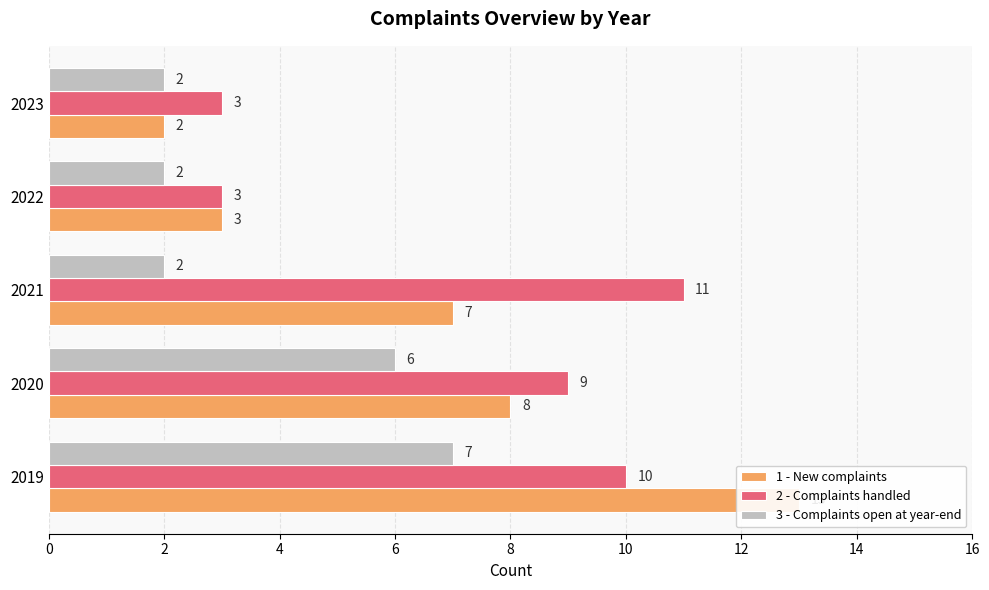

Reading left to right, list all the values displayed in this chart.

1 - New complaints: 13	8	7	3	2
2 - Complaints handled: 10	9	11	3	3
3 - Complaints open at year-end: 7	6	2	2	2